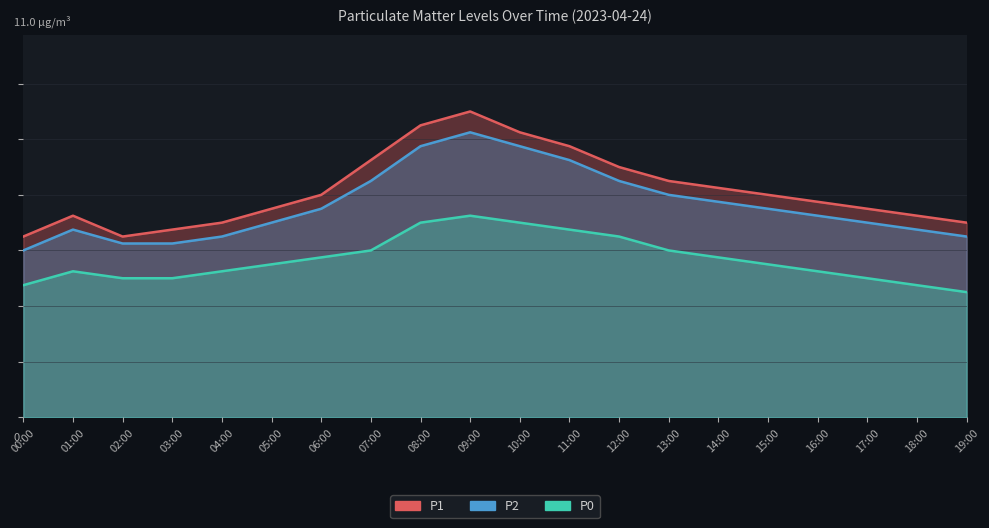

What position from the right is 02:00?

18